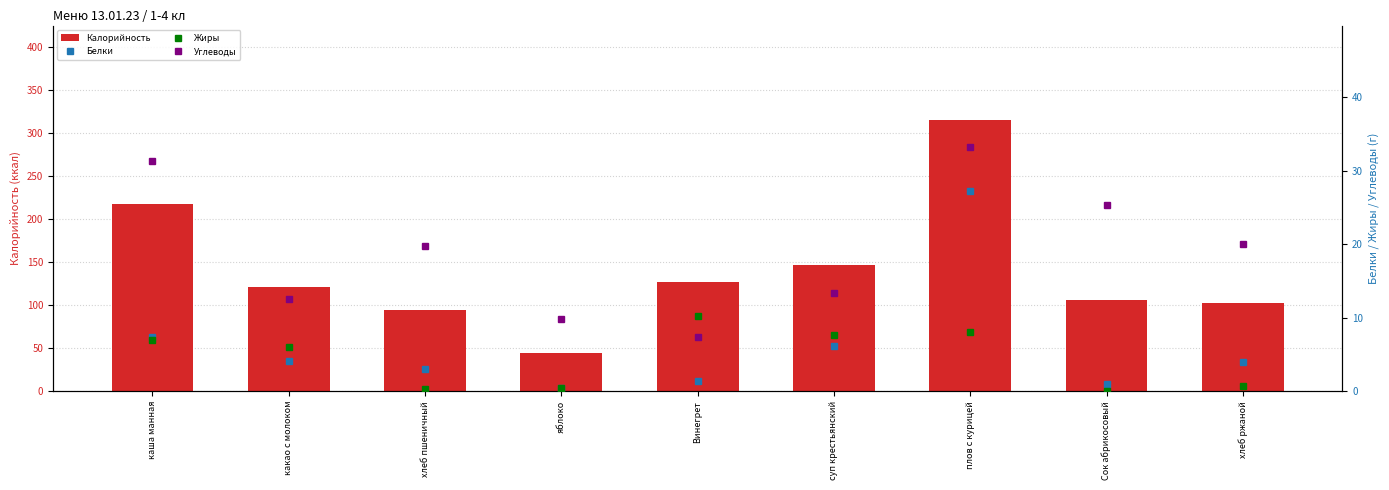

What position from the left is Винегрет?

5